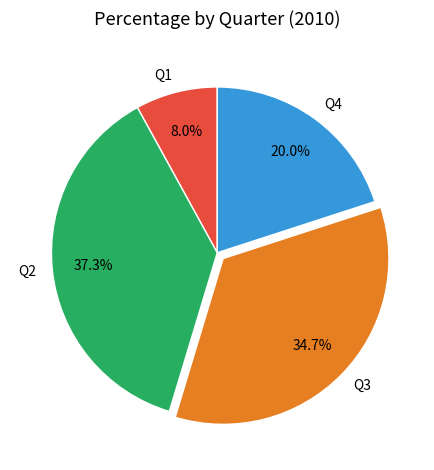

Approximately how many times larger is the value at Q2 compared to Q1?

4.7